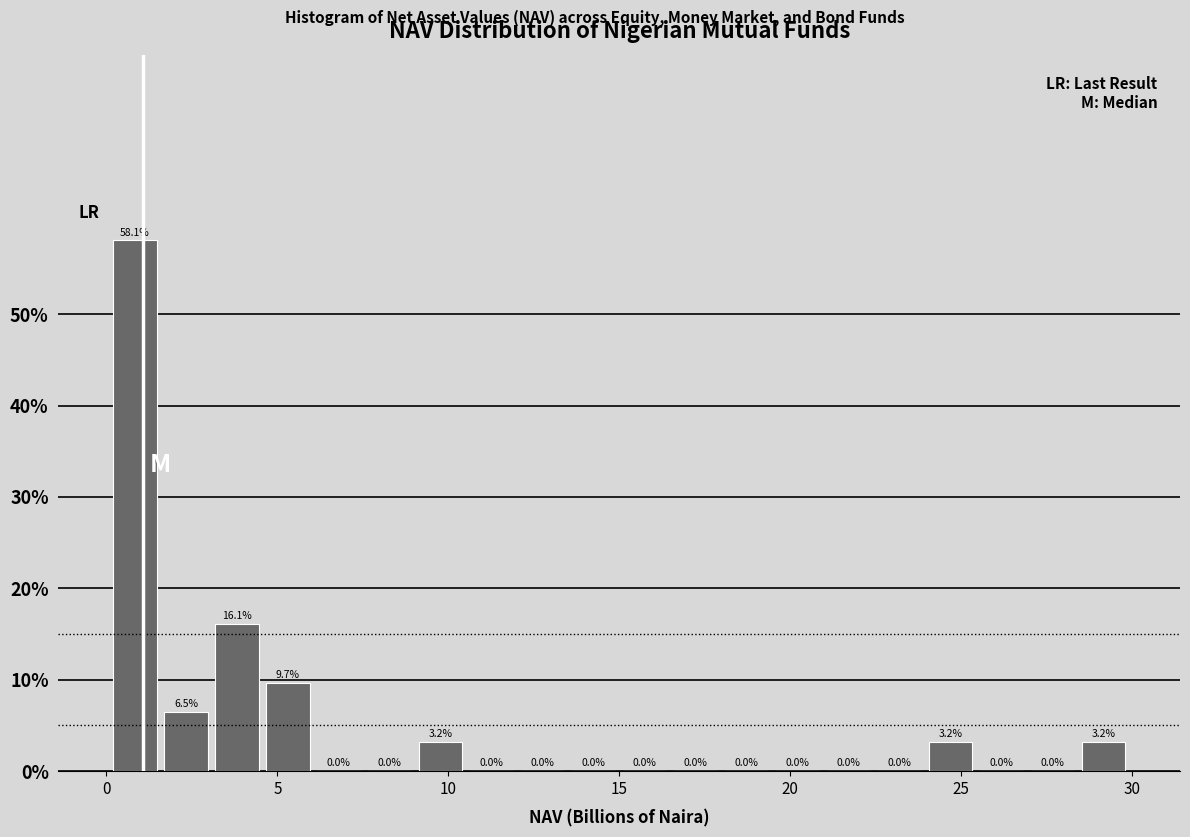

Around what value on the x-axis is the tallest bar? Give the approximate position of its centre, as read against the axis.

1.0